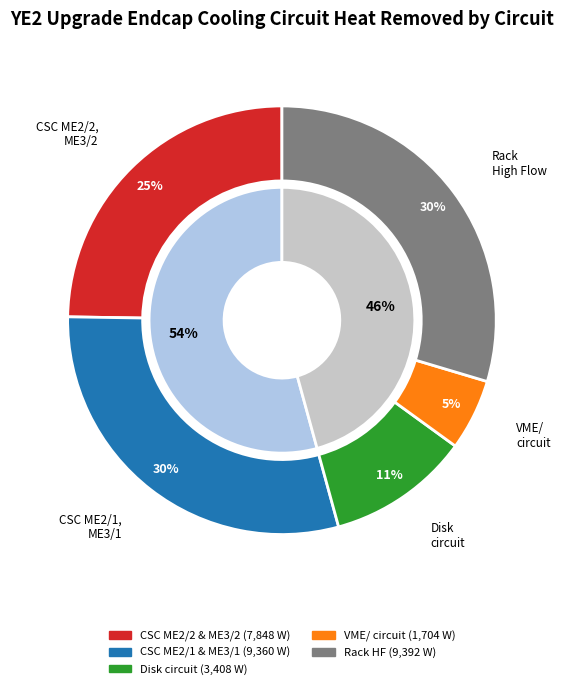

True or false: CSC cooling circuit ME2/2, ME3/2 accounts for 25% of the total.

True